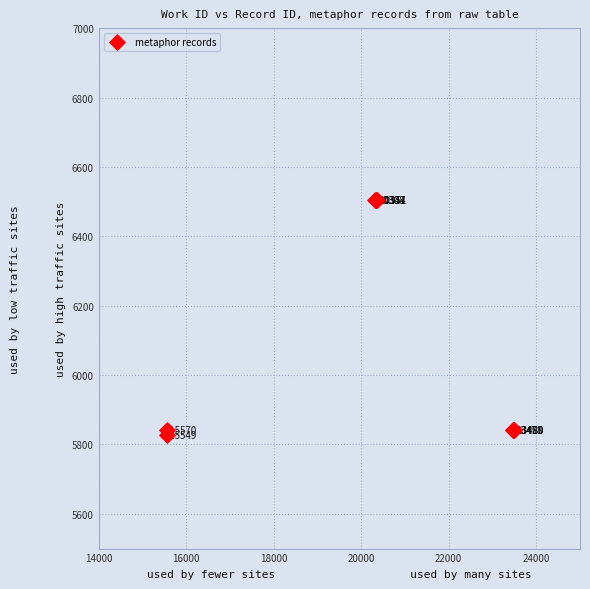

What Y value in the scatter plot is closest to 6167?

5841